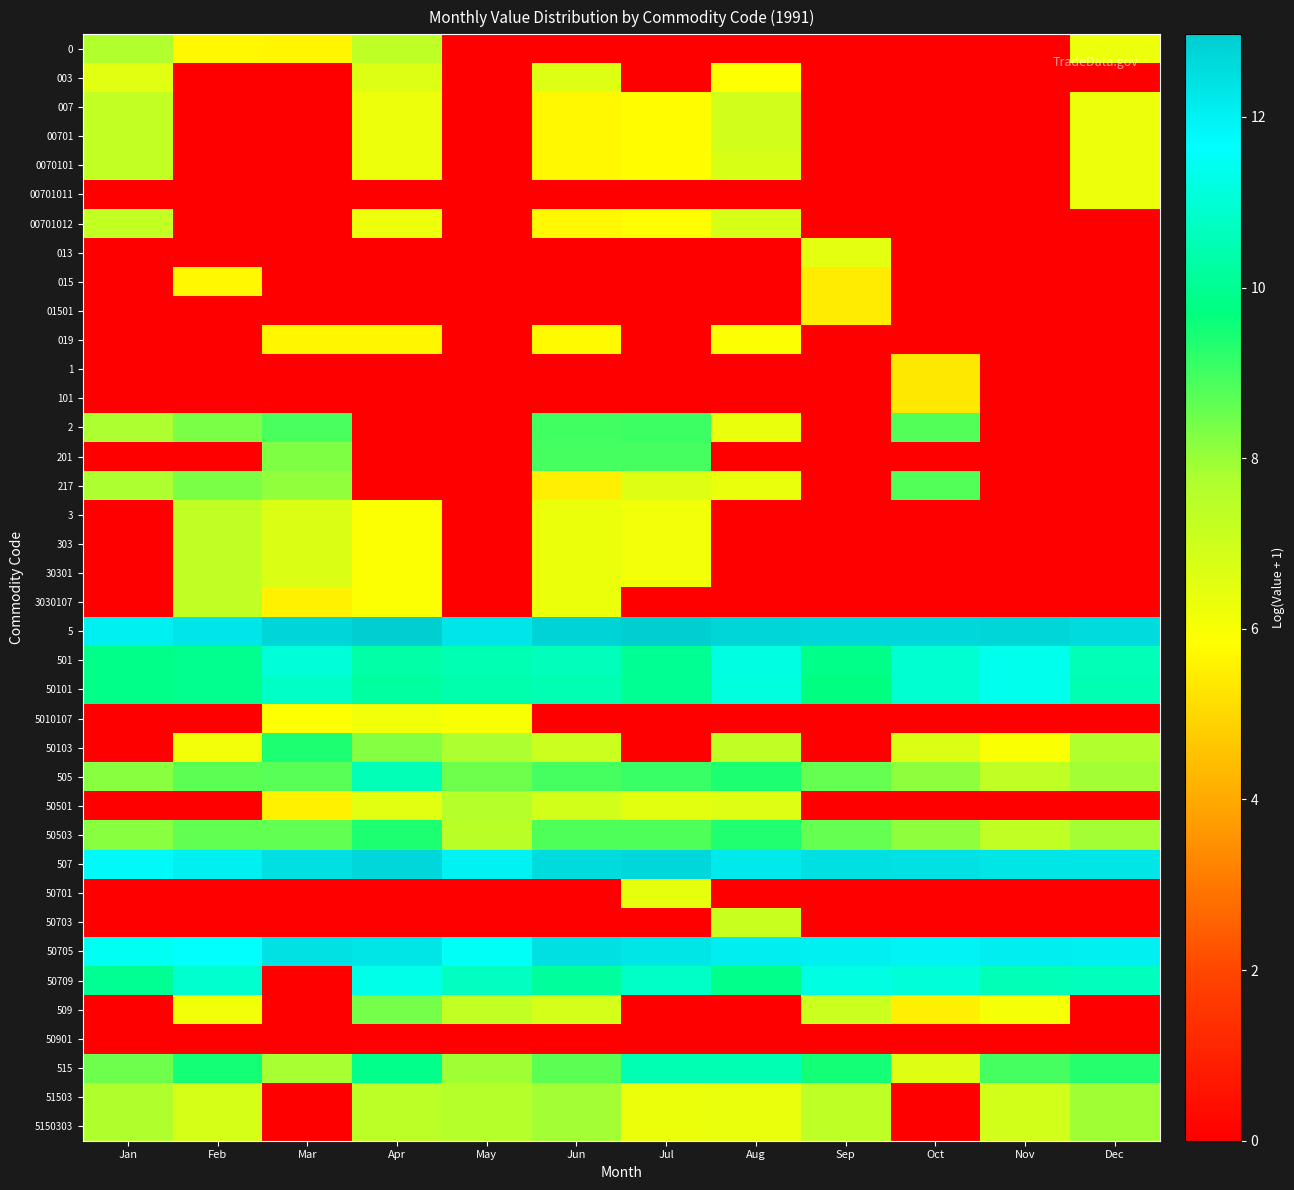

Which series has the largest total across all categories?

5